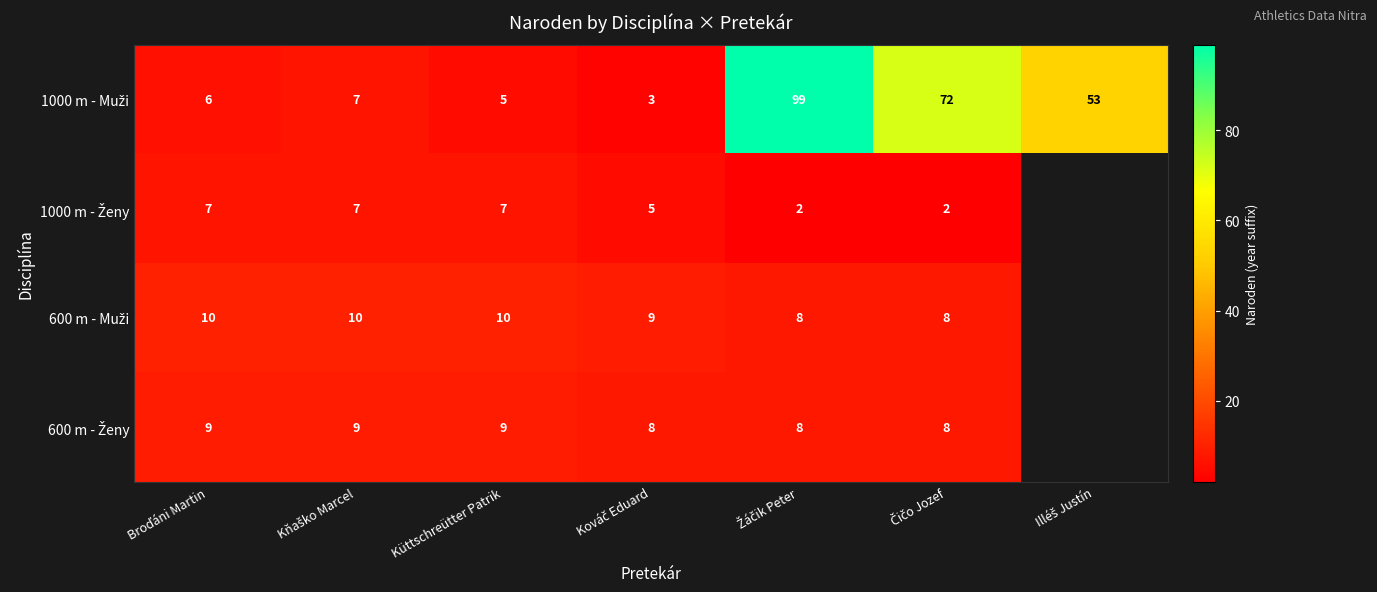

What is the spread (max minus min) of values at Küttschreütter Patrik?

5